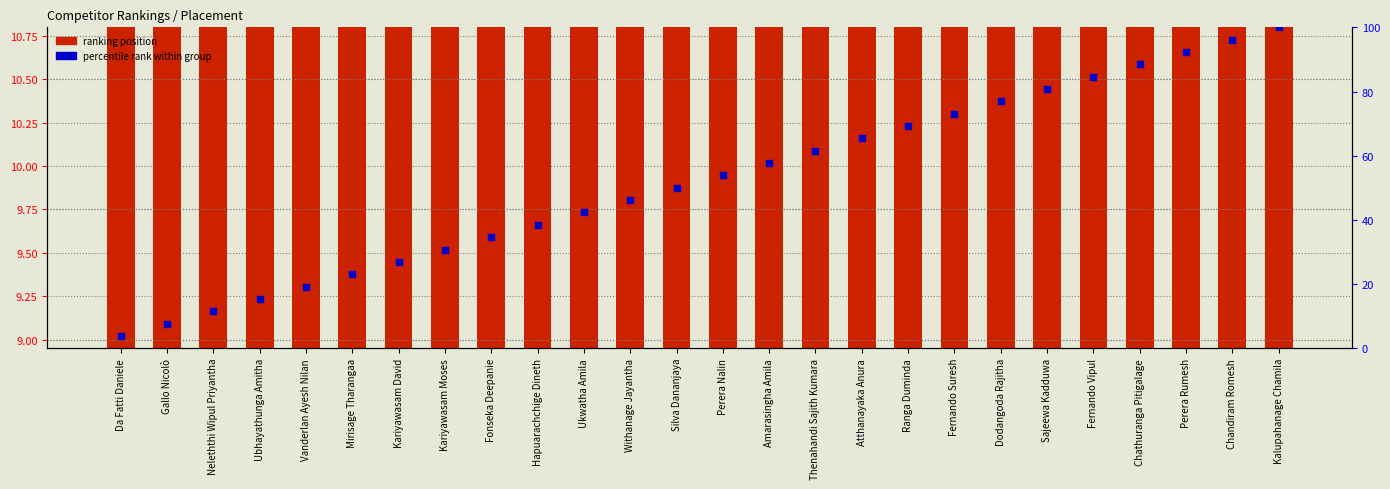

At how many categories does at least one series exceed 41?

16